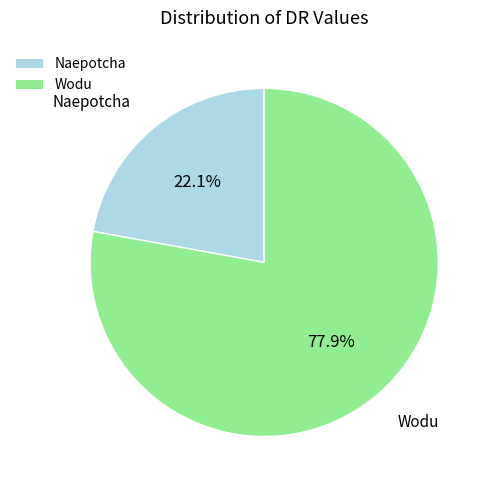

Is it true that Wodu is 78% of the pie?

True